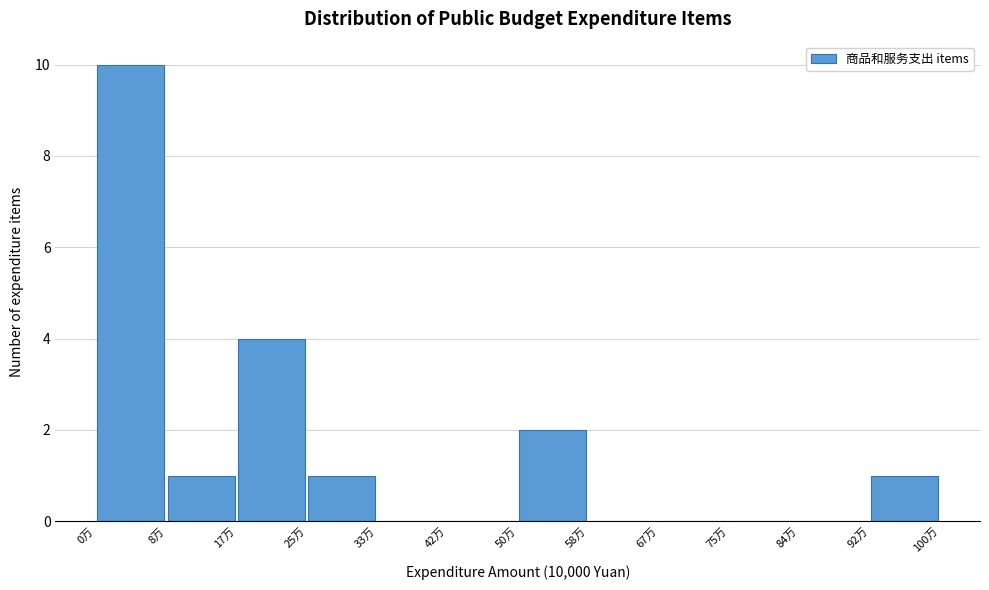

How tall is the bar that spans 26 to 34 on the x-axis? Neither the bar edges nor the heights are printed on the chart, so give them approximately, as read against the axes.

1